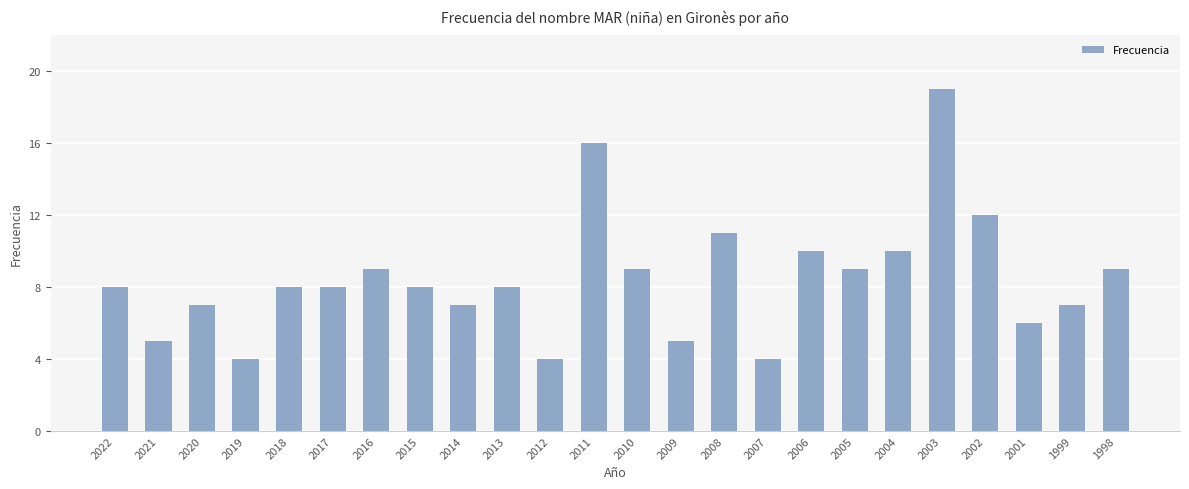

The chart shows a value of 8 at 2017. True or false?

True